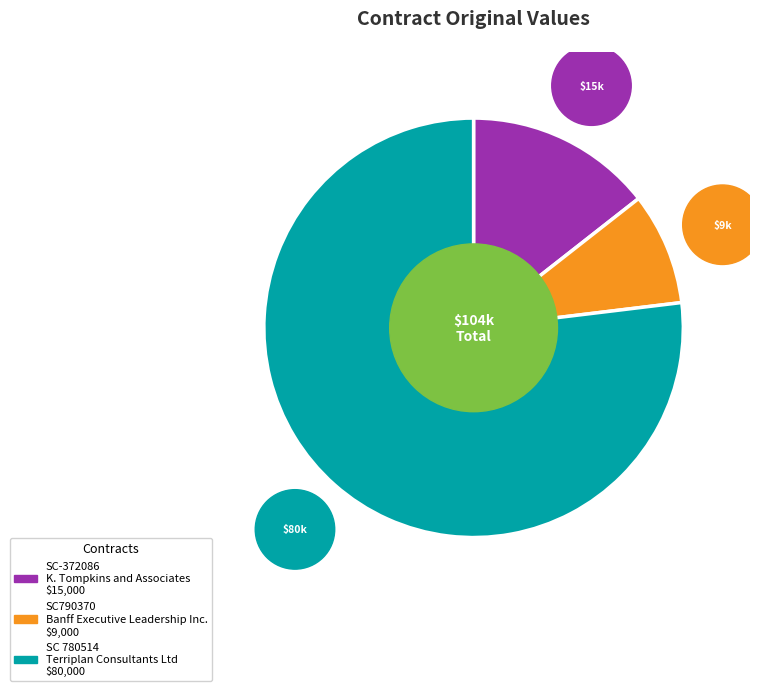

Rank the categories by value from highest to lowest.

SC 780514, SC-372086, SC790370